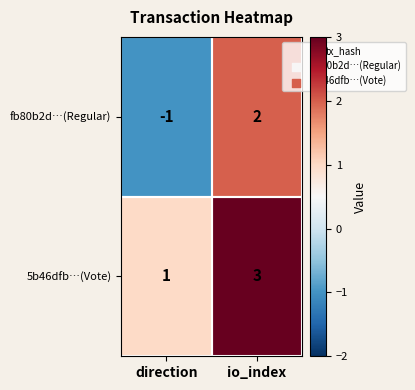

Rank the series by their maximum value, from lowest to highest.

fb80b2d…(Regular), 5b46dfb…(Vote)